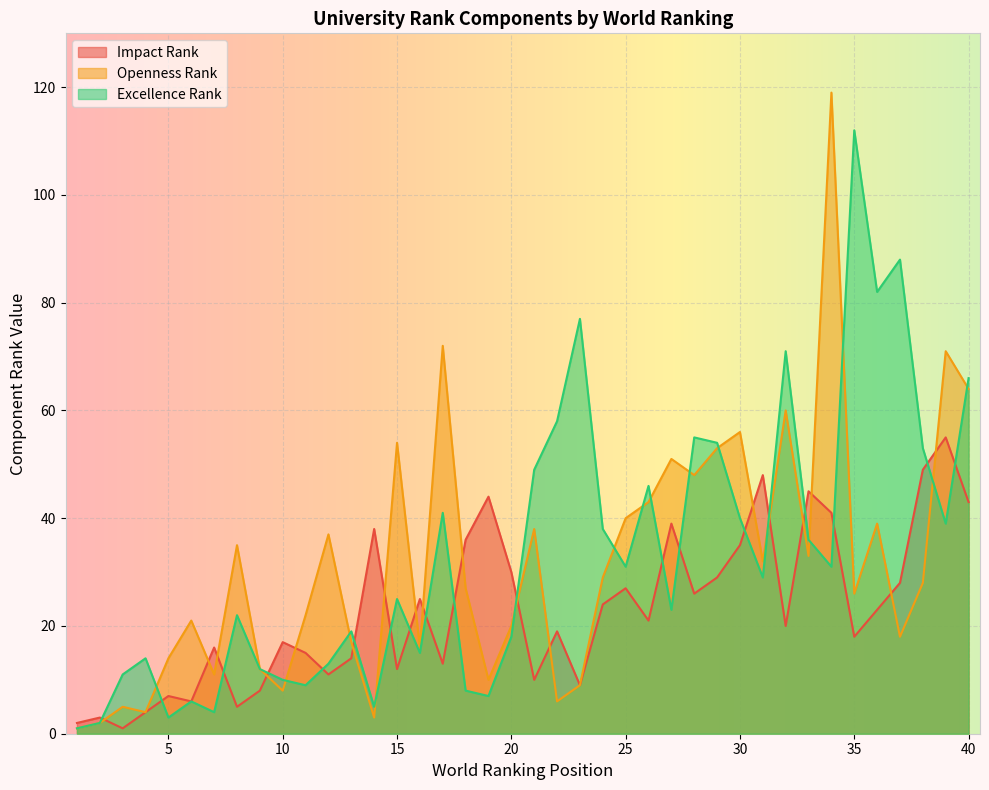

How many interior local valleys does the excellence_rank series have?

12